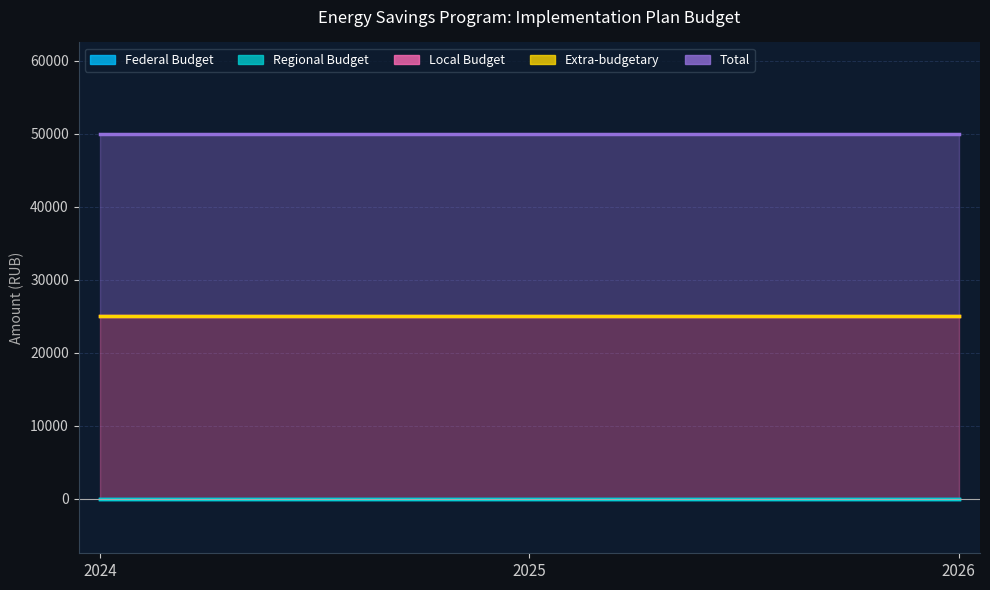

The Local Budget series shows 43533 at 2024. True or false?

False